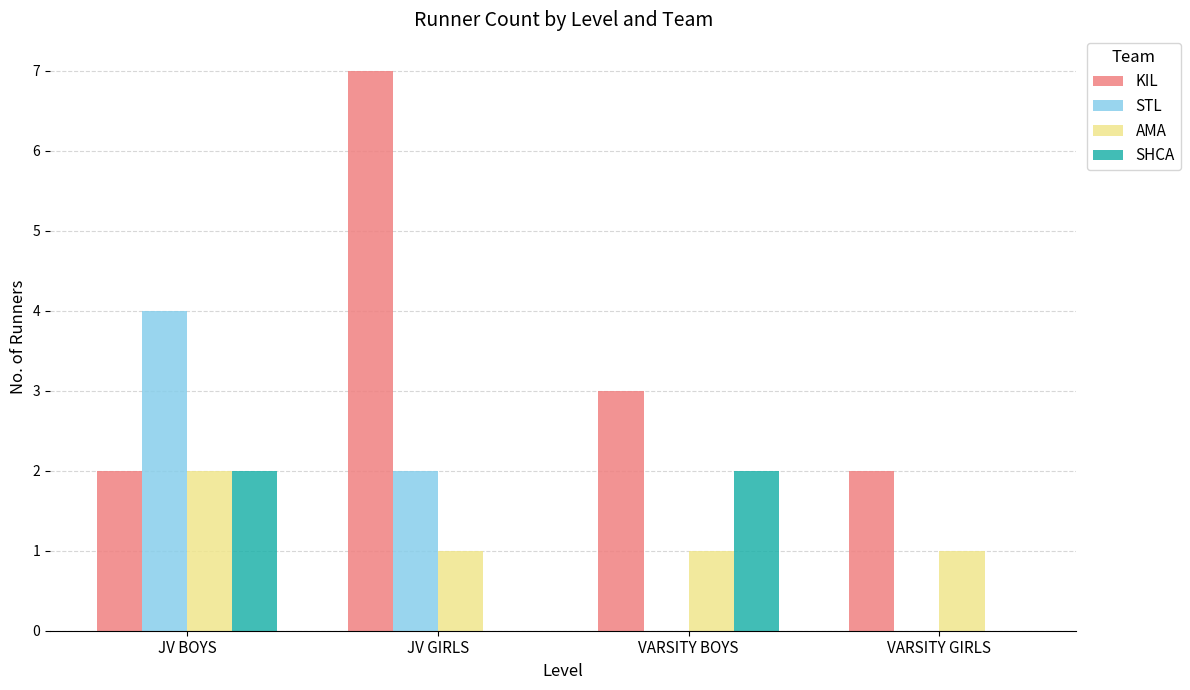

Is the value of STL at JV BOYS greater than the value of AMA at JV GIRLS?

Yes